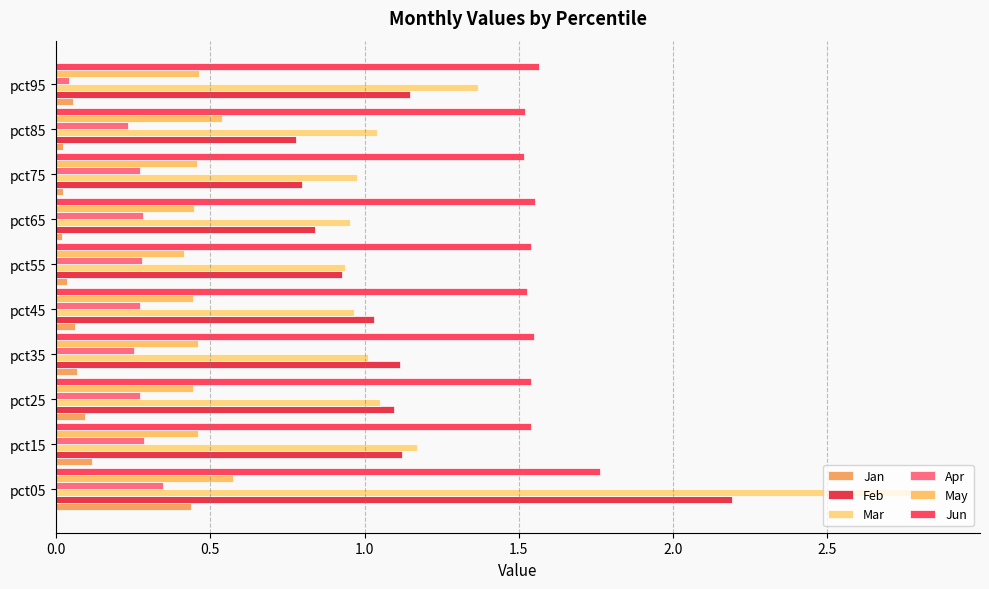

Count the number of categories in the chart.

10